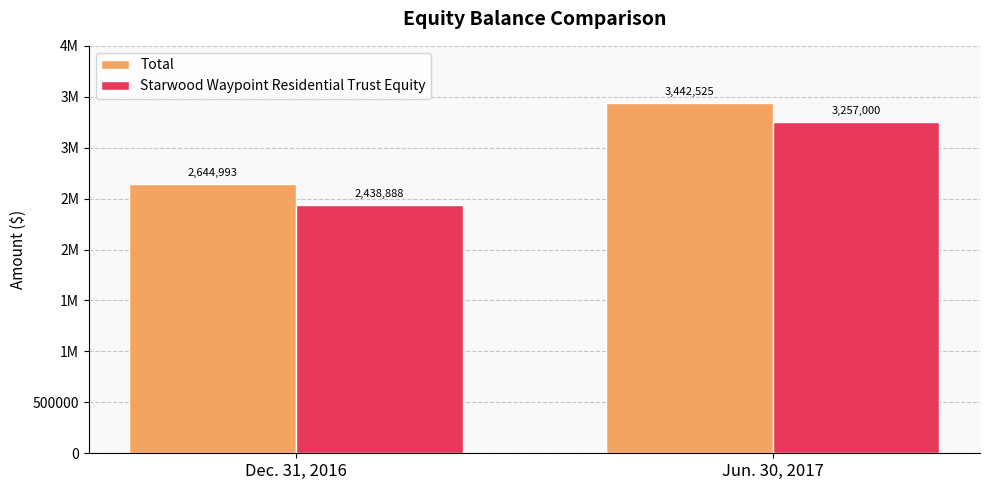

Reading right to left, list all the values displayed in this chart.

Total: Jun. 30, 2017=3442525	Dec. 31, 2016=2644993
Starwood Waypoint Residential Trust Equity: Jun. 30, 2017=3257000	Dec. 31, 2016=2438888